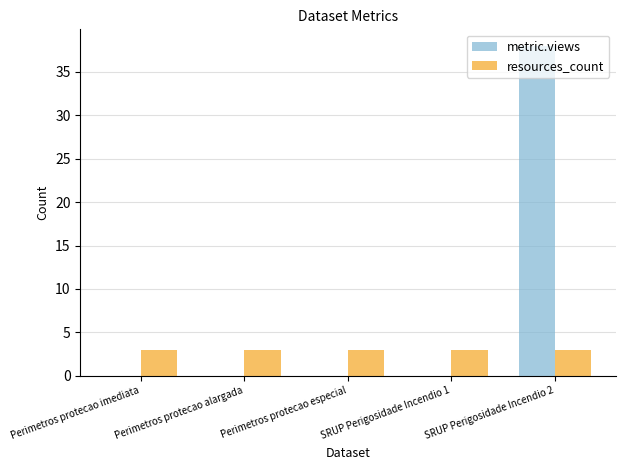

The value of resources_count at SRUP Perigosidade Incendio 2 is 5. True or false?

False